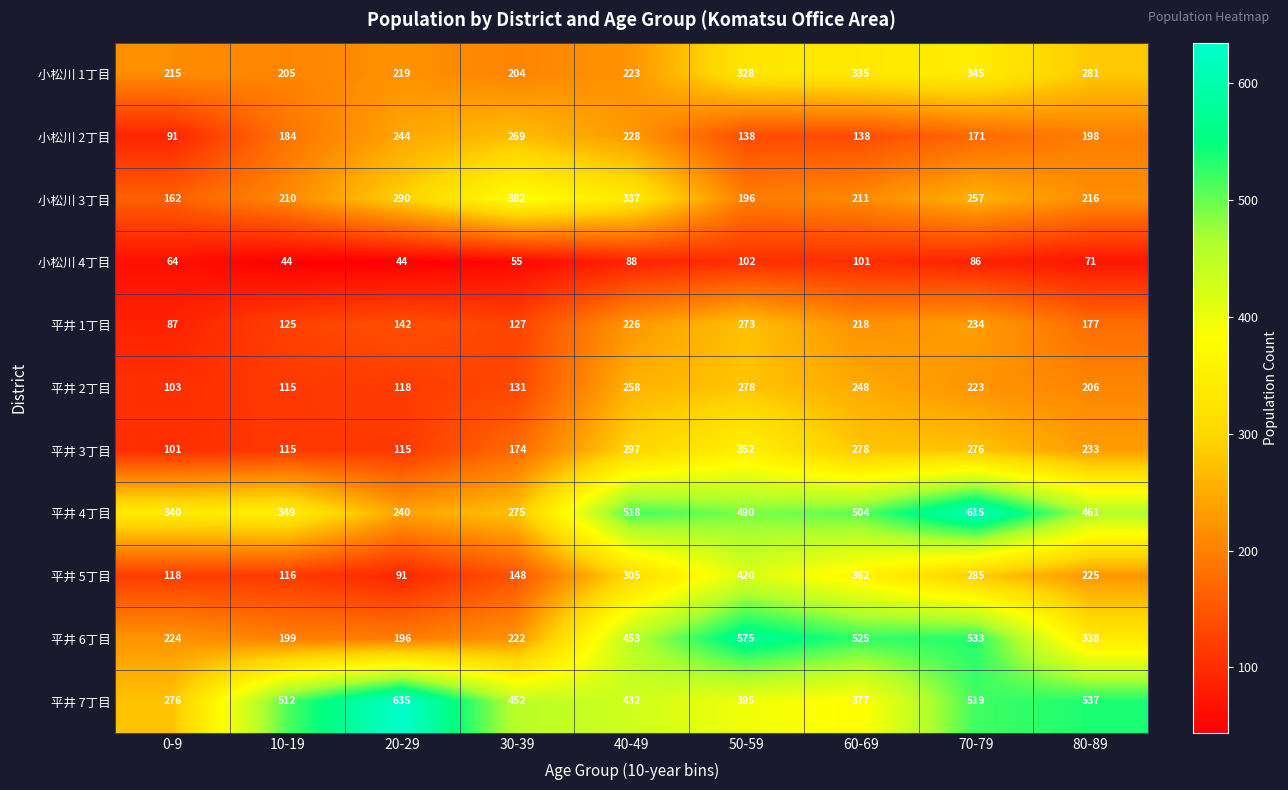

What is the sum of the 平井 4丁目 values at 60-69 and 0-9?

844